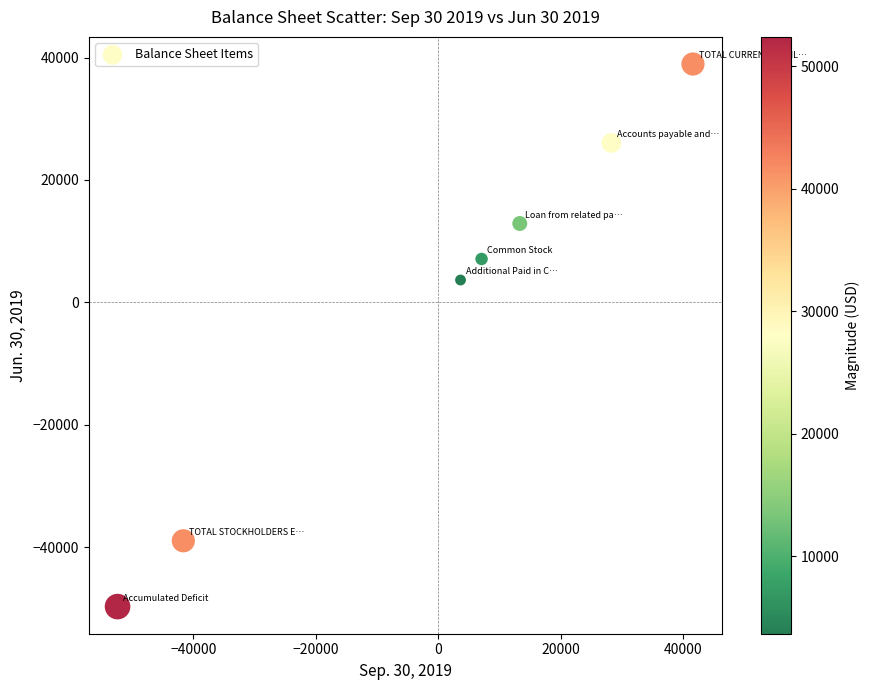

What is the range of Y values (max minus min)?

88632